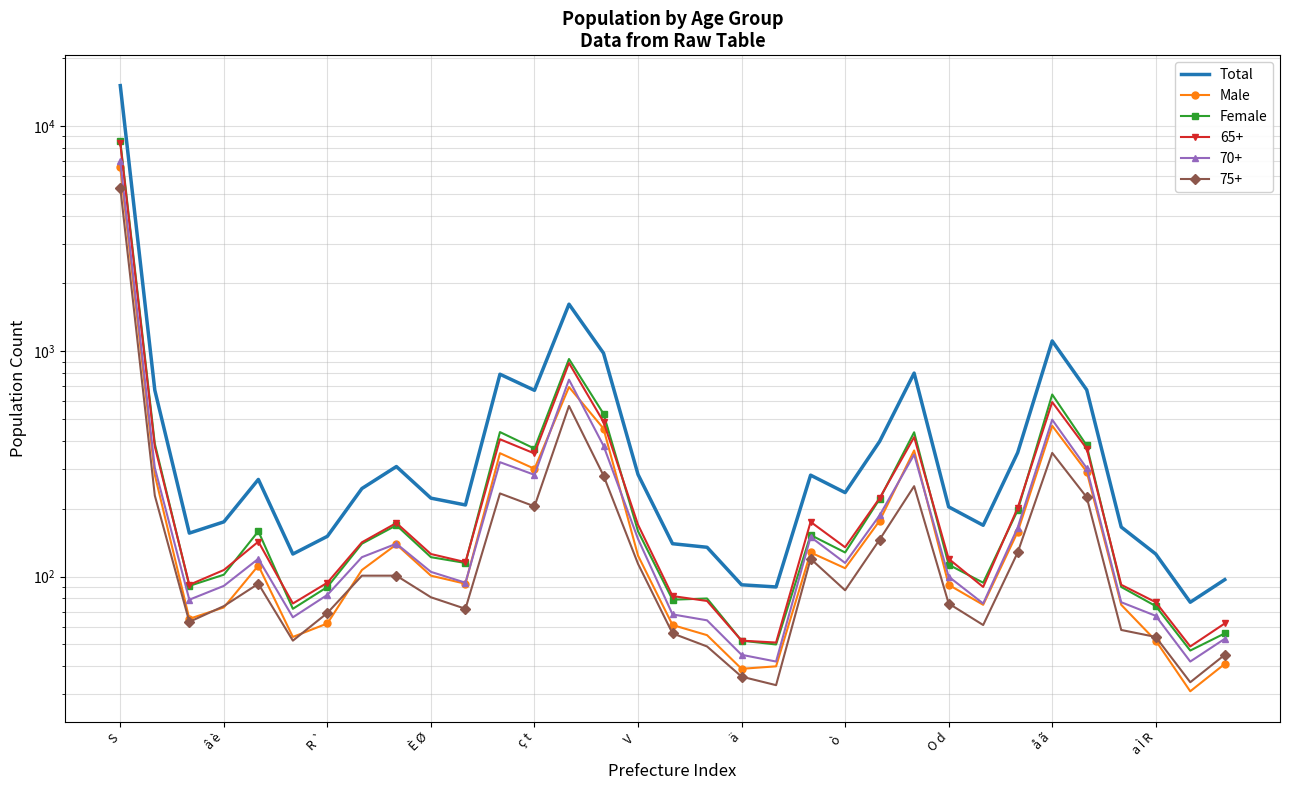

At how many categories does at least one series exceed 7911?

1